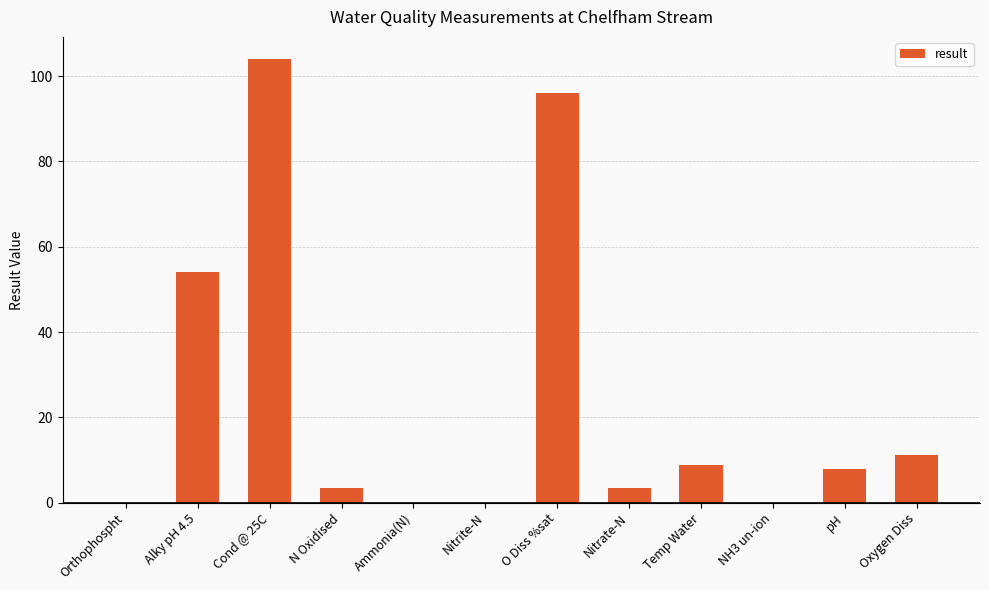

Which category has the highest value across all series?

Cond @ 25C